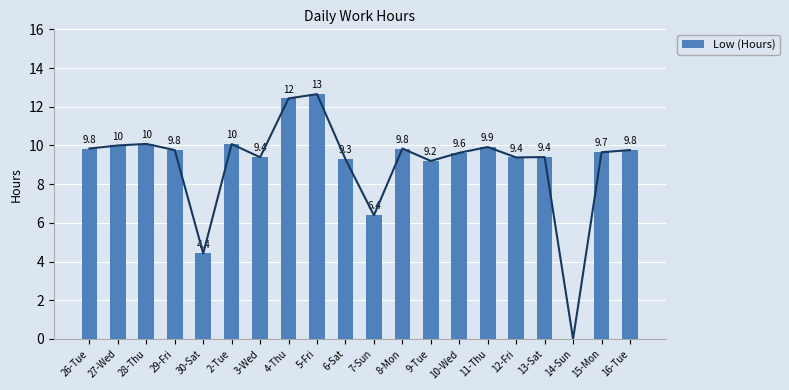

What is the label of the 20th bar from the left?

16-Tue